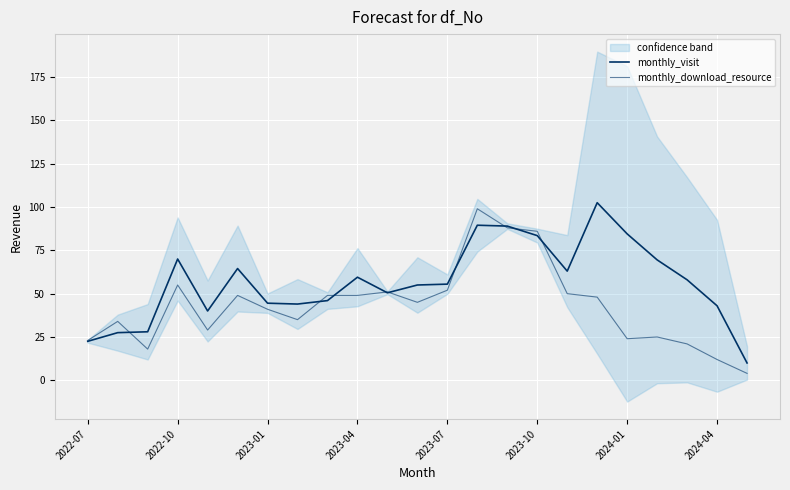

True or false: monthly_download_resource has a value of 21.0 at 20.

True